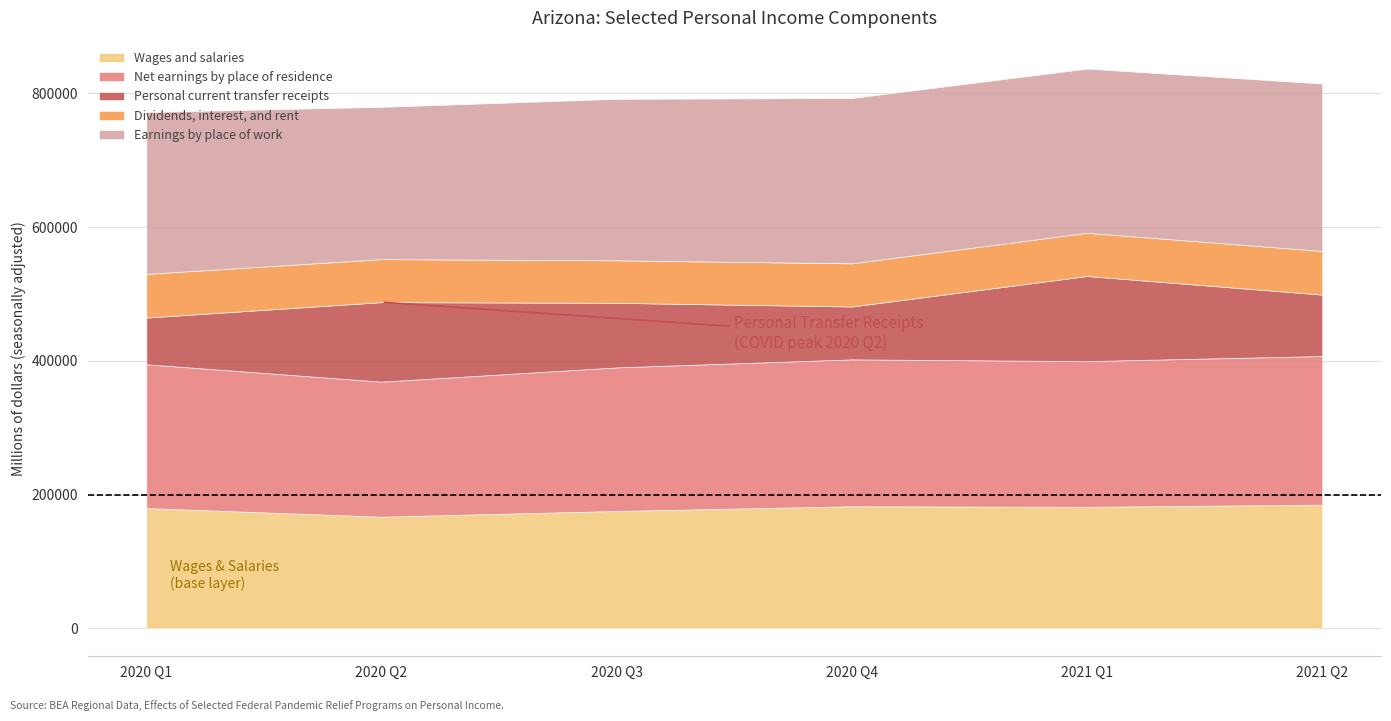

At which category does the chart reach its peak across all series?

2021 Q2